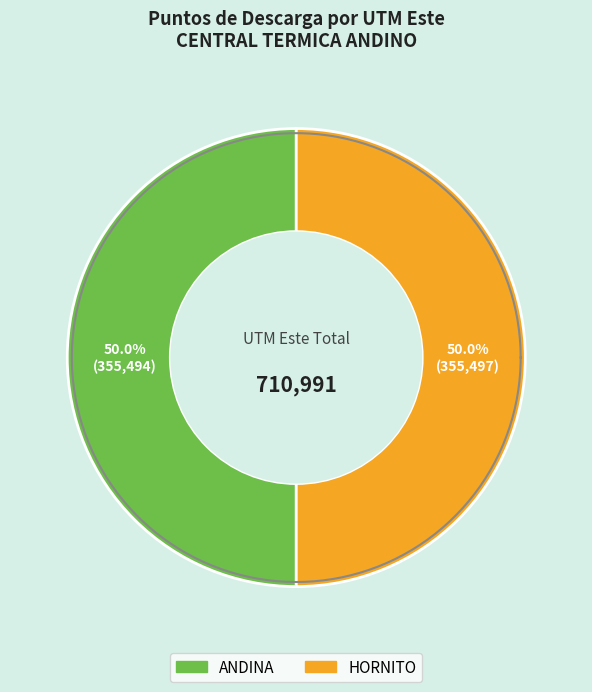

Combined, do ANDINA and HORNITO account for over 50%?

Yes